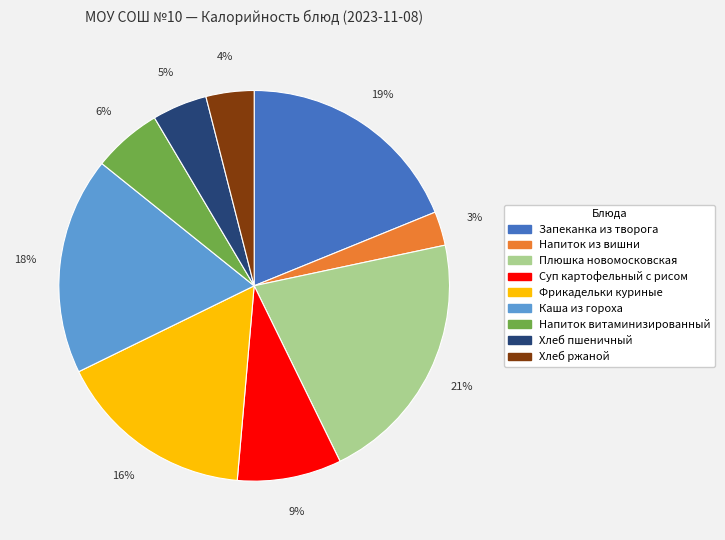

Which category has the biggest portion of the pie?

Плюшка новомосковская